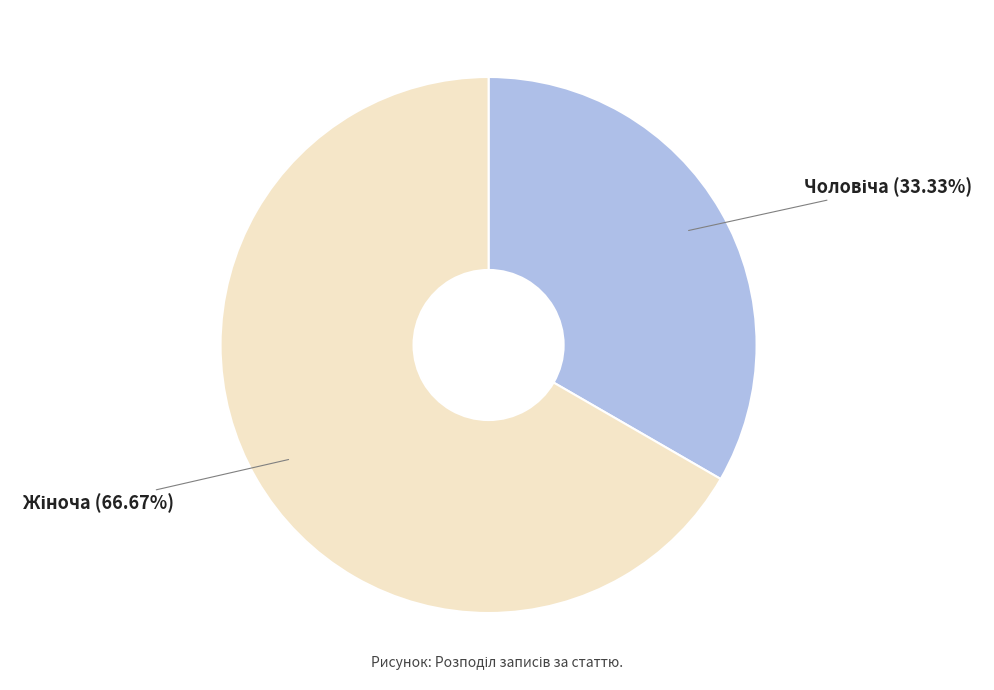

Is there any slice that represents more than half of the pie?

Yes